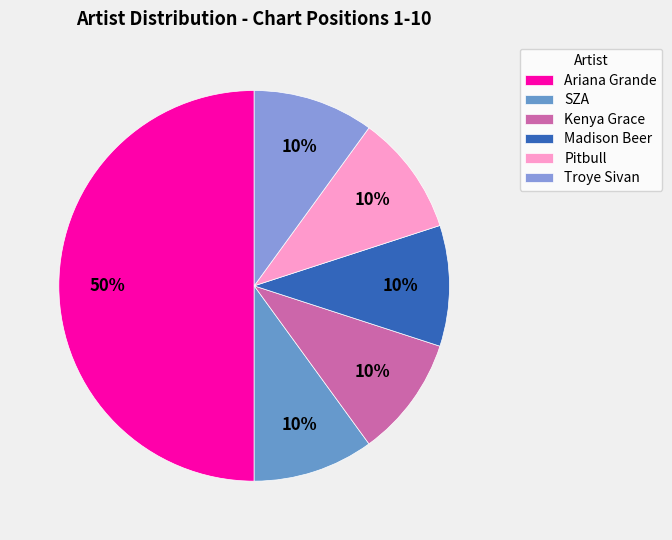

Which slice is the largest?

Ariana Grande